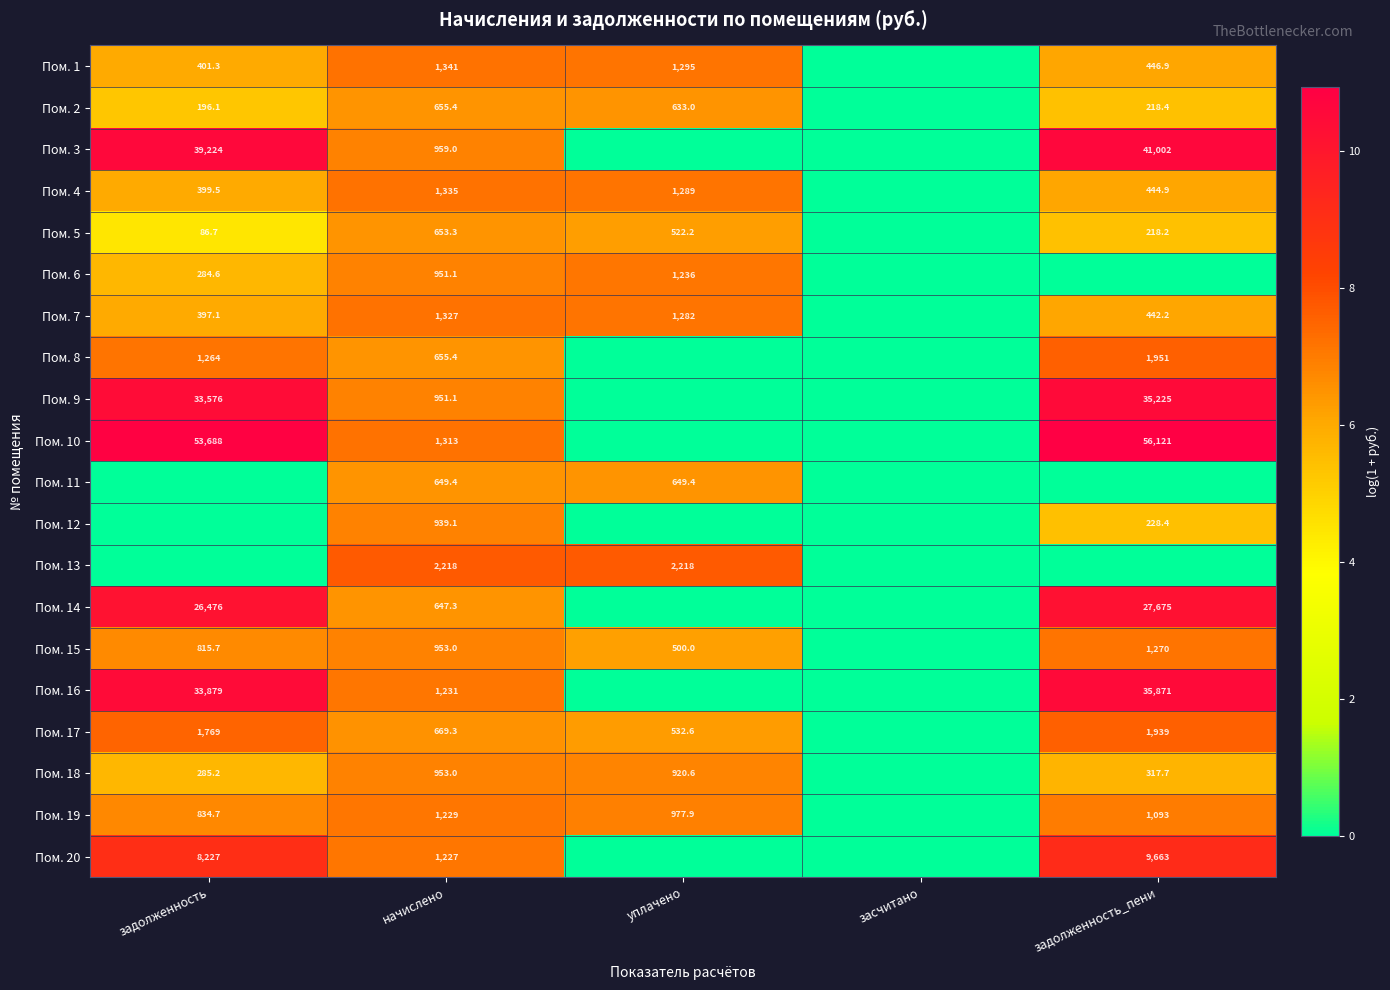

The value of Пом. 8 at задолженность_пени is 3.3. True or false?

False